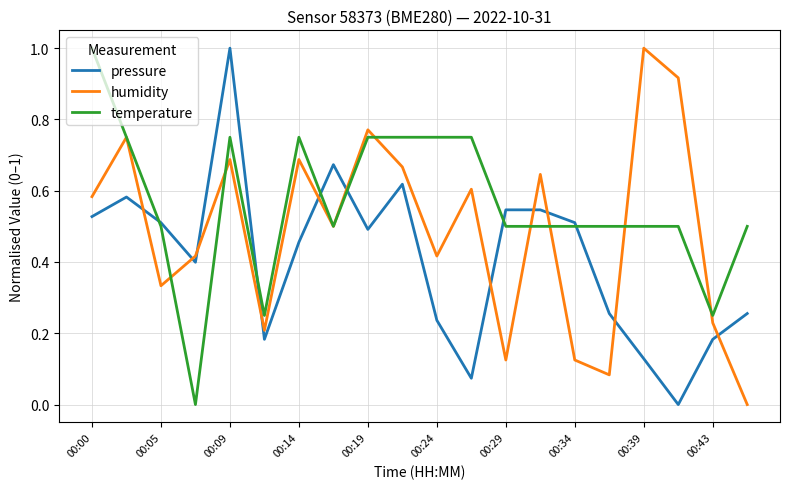

Which series has the largest total across all categories?

temperature